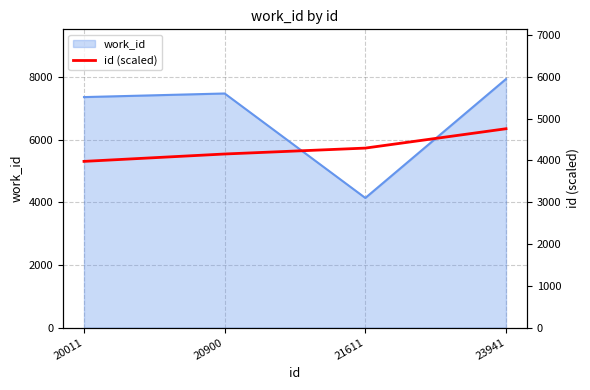

The work_id series shows 11210 at 20011. True or false?

False